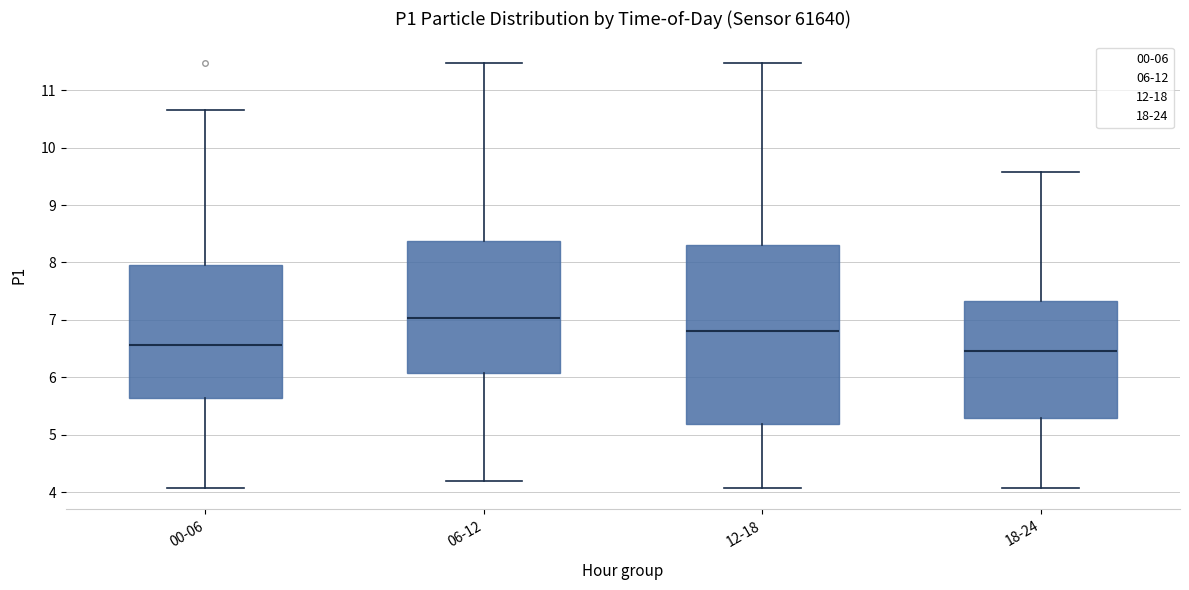

Where is the lower edge of the box for 06-12 on the y-axis? The values are not printed on the chart, so give them approximately, as read against the axis.

6.1